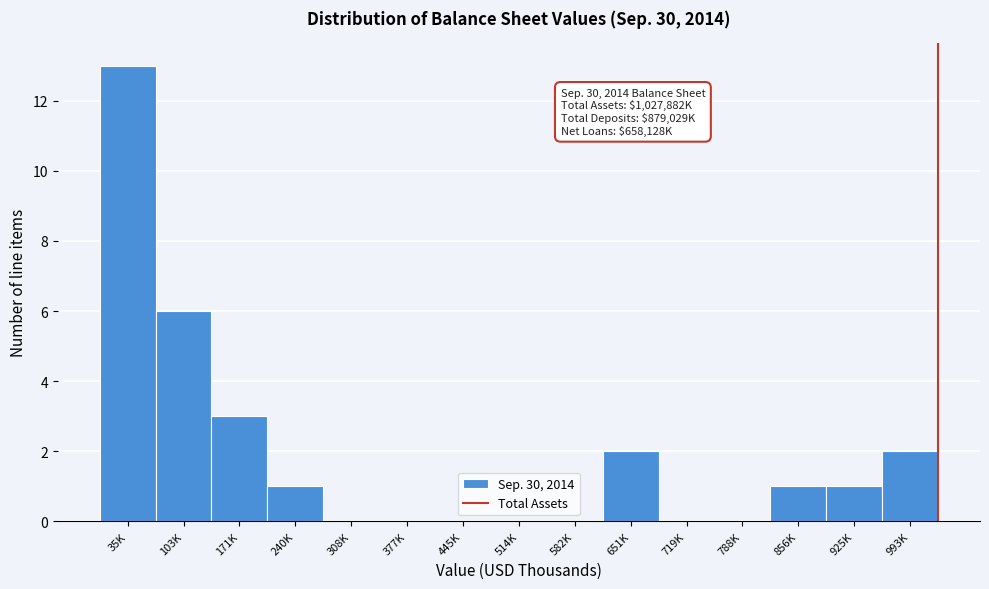

Reading right to left, list all the values displayed in this chart.

993K=2	925K=1	856K=1	788K=0	719K=0	651K=2	582K=0	514K=0	445K=0	377K=0	308K=0	240K=1	171K=3	103K=6	35K=13